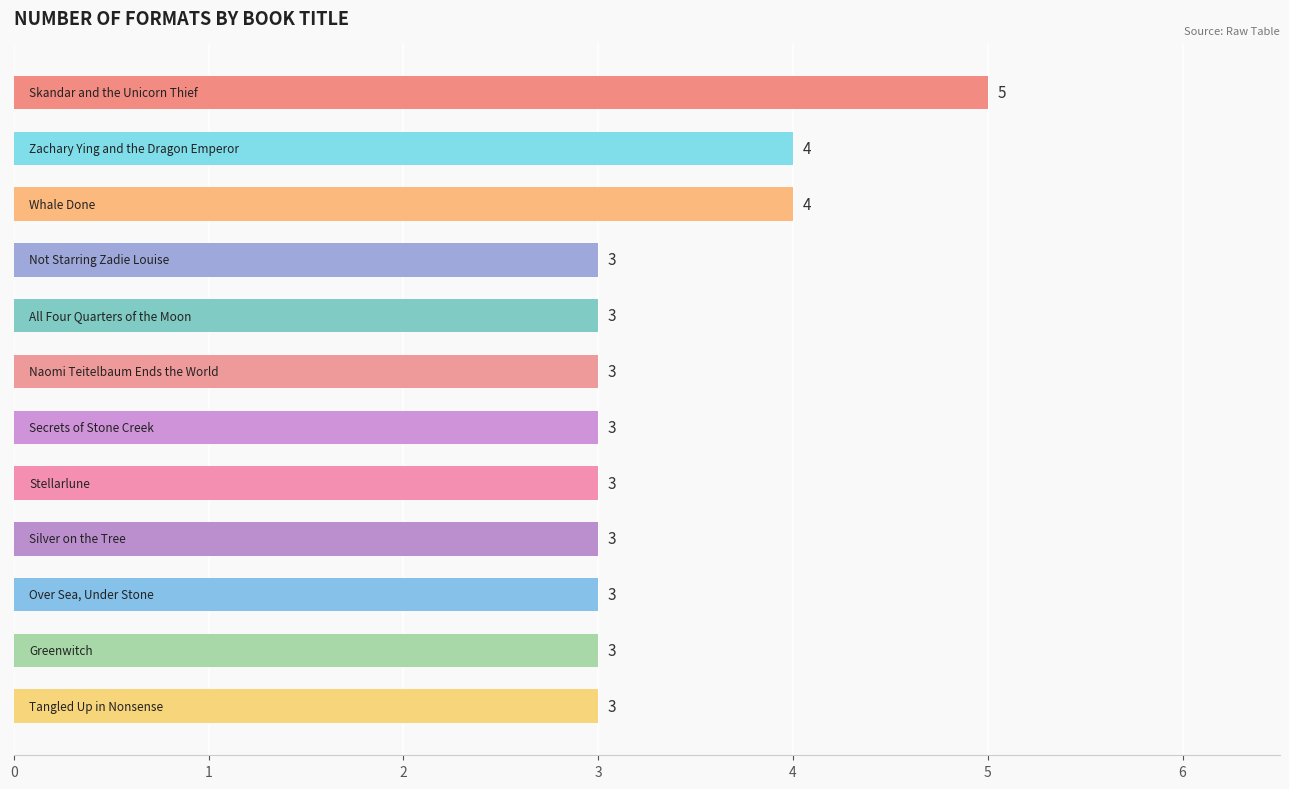

What is the sum of all values?

40